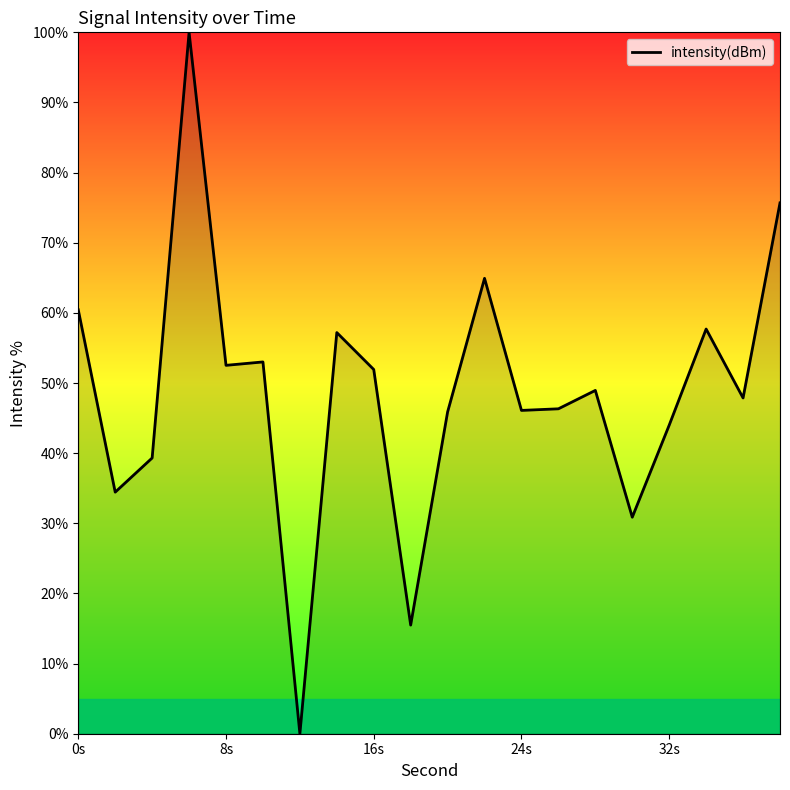

Is this an area chart (filled region under the line)?

No